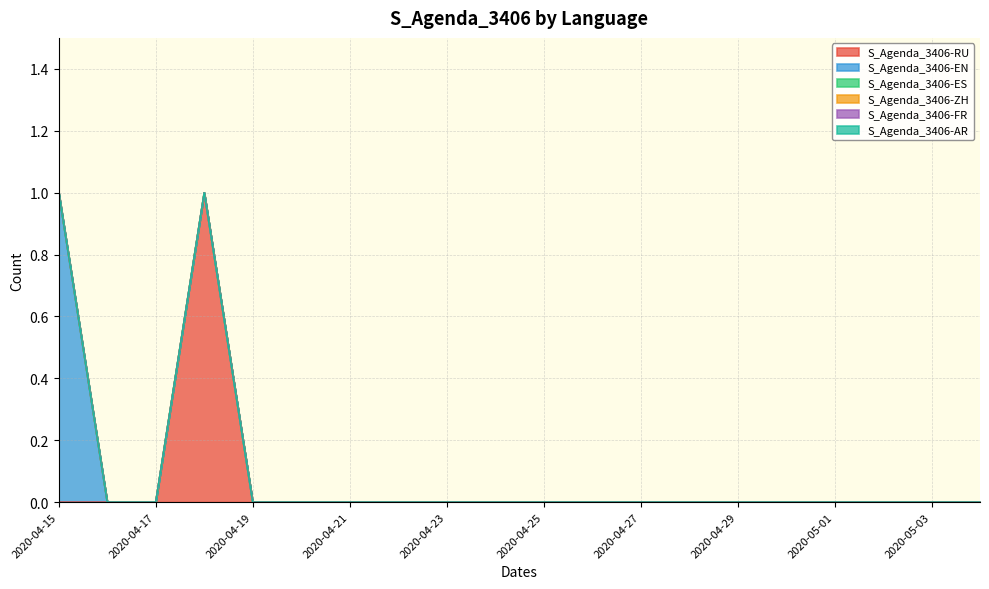

At which label is S_Agenda_3406-EN closest to 0?

2020-04-16